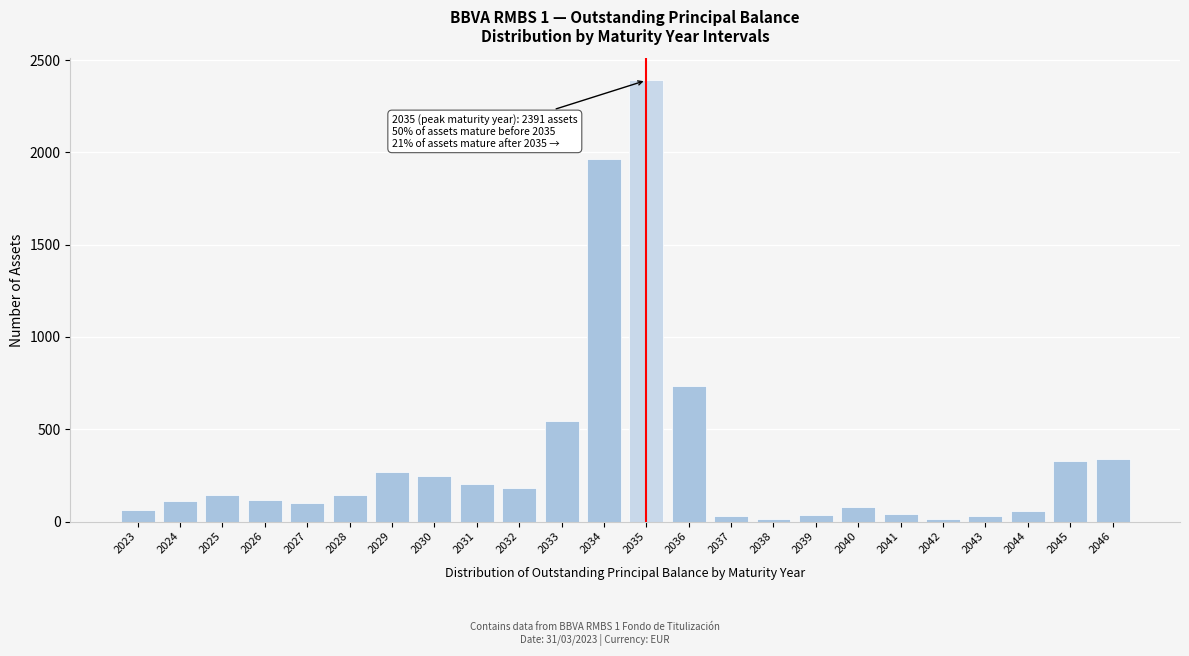

Which label corresponds to the largest value in the chart?

2035